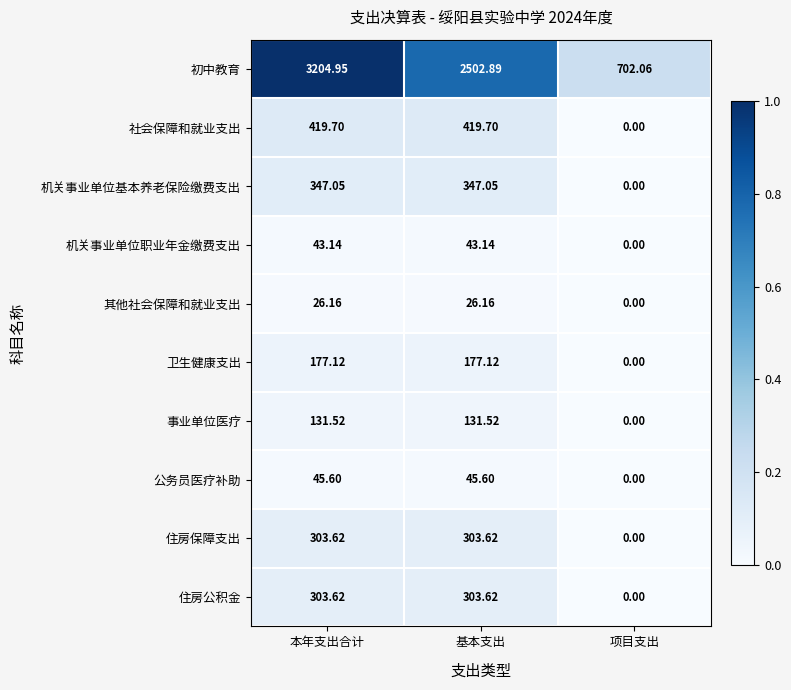

At which category is the sum across all series the highest?

本年支出合计